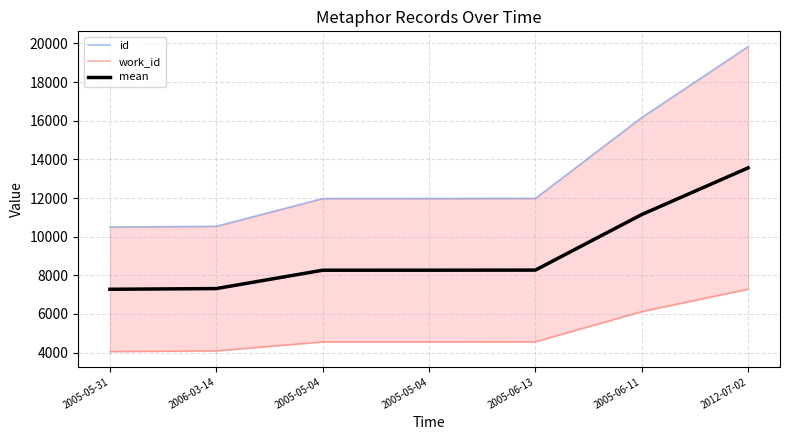

Which has a higher value, 2005-06-11 or 2005-05-04?

2005-06-11